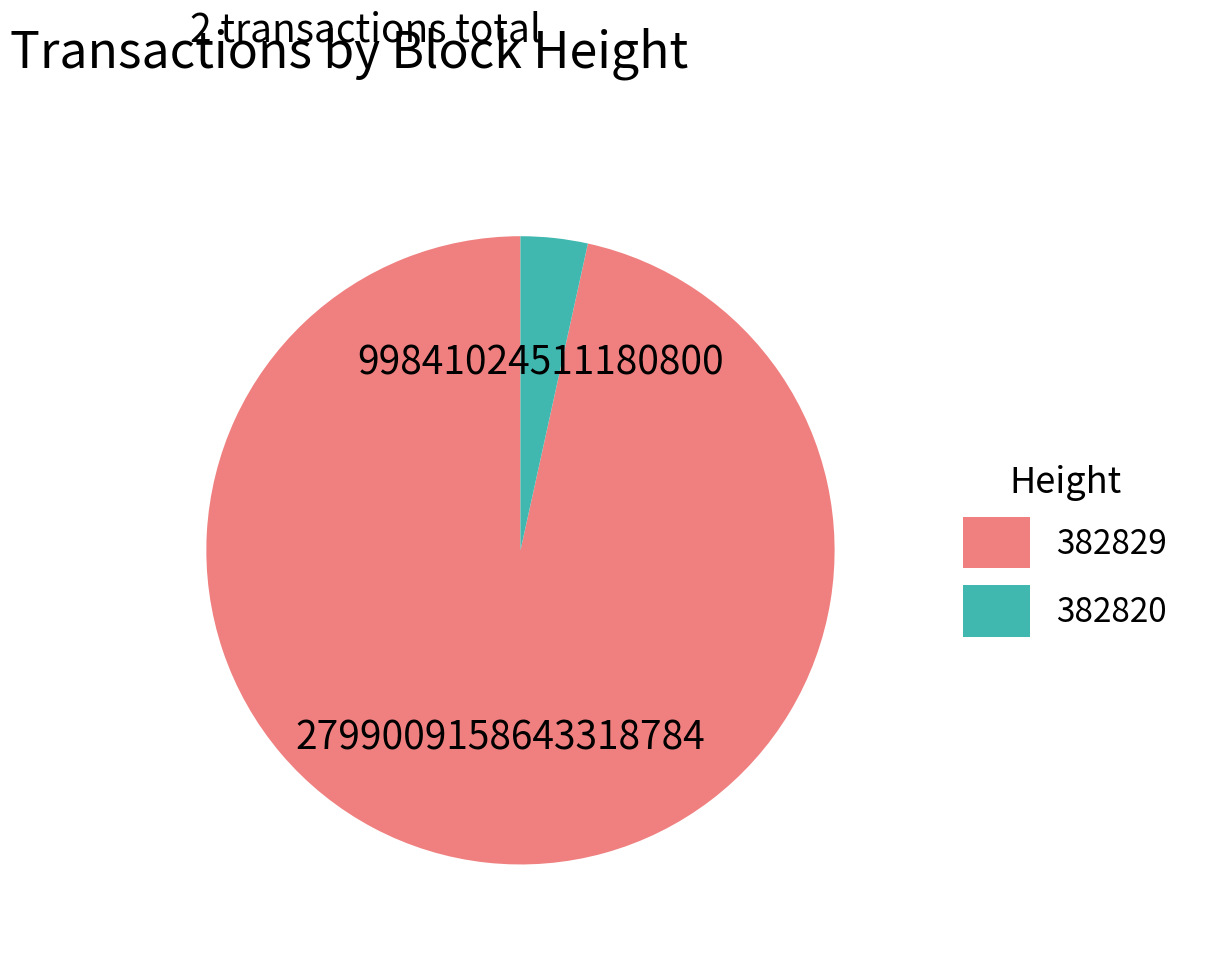

How many segments does this pie chart have?

2